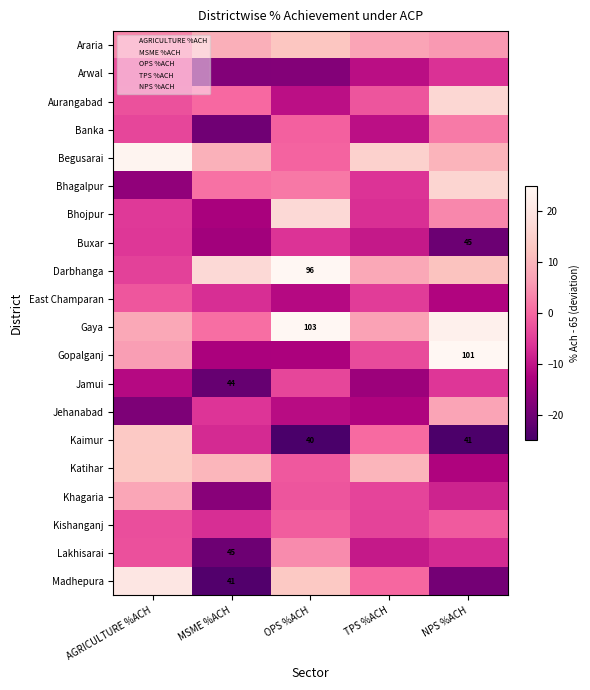

What is the sum of all Lakhisarai values?

-35.8